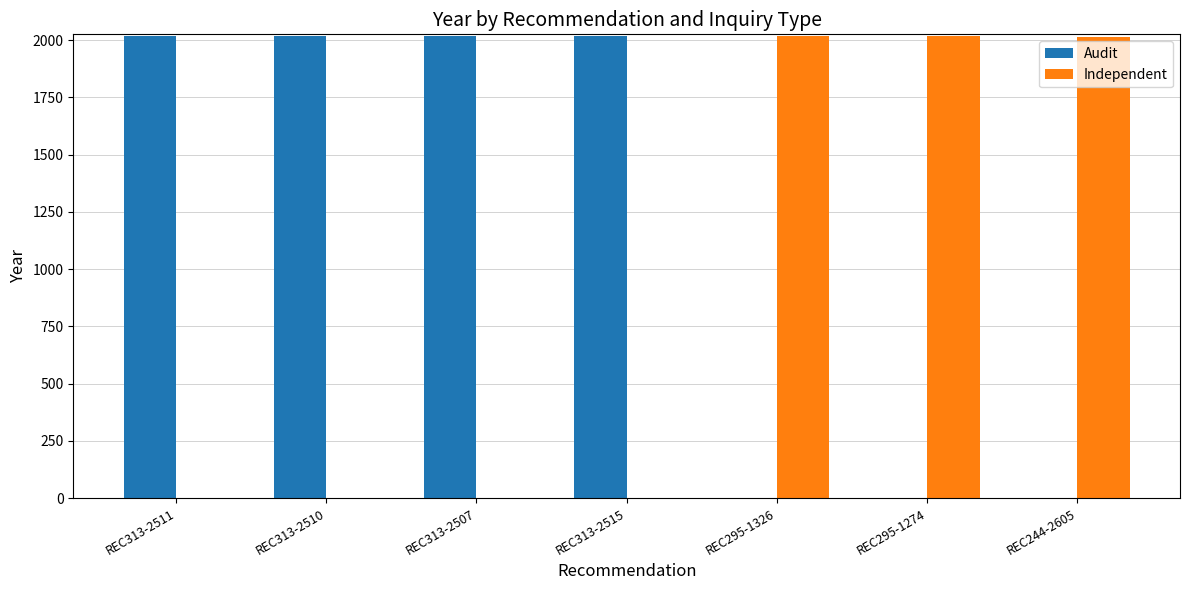

What is the average value of the Audit series?

1153